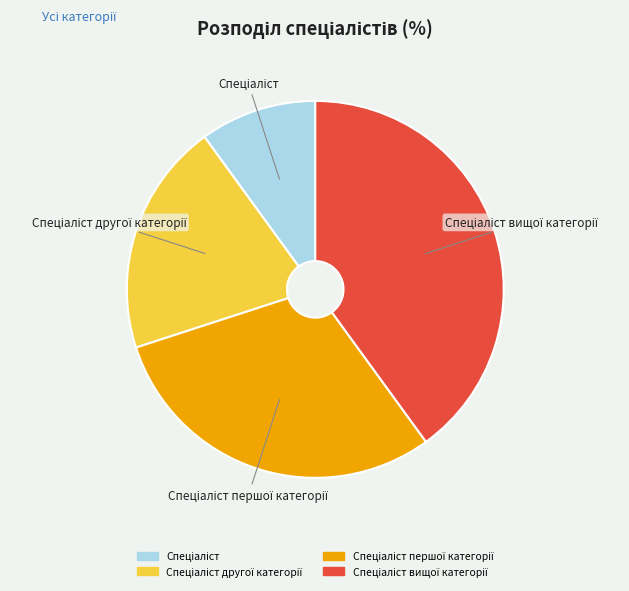

Is there any slice that represents more than half of the pie?

No